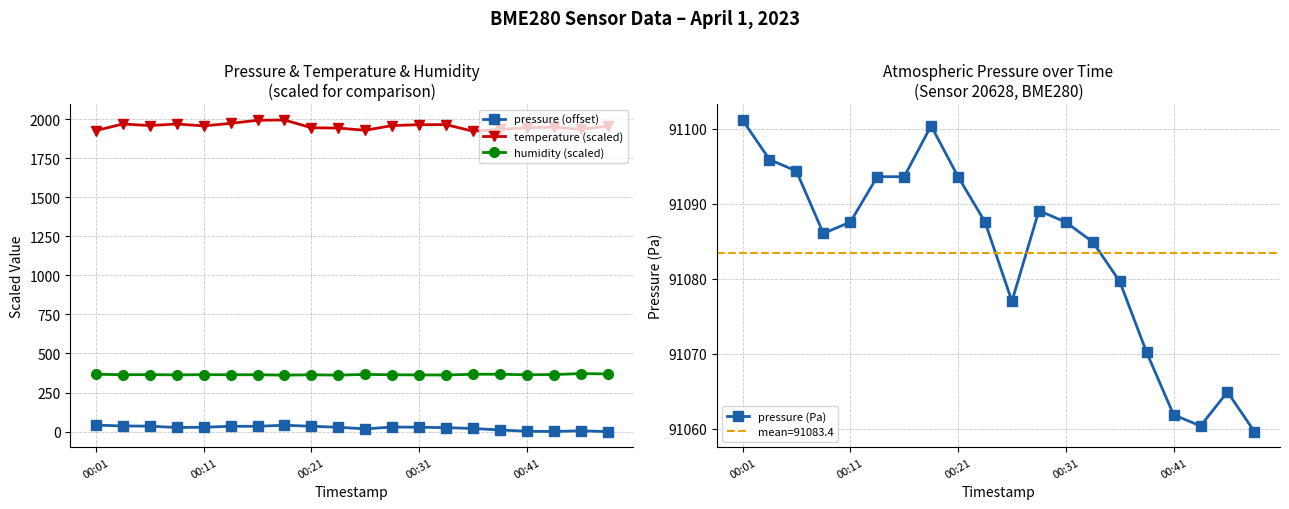

True or false: temperature (scaled) has more than 2 interior local peaks.

True